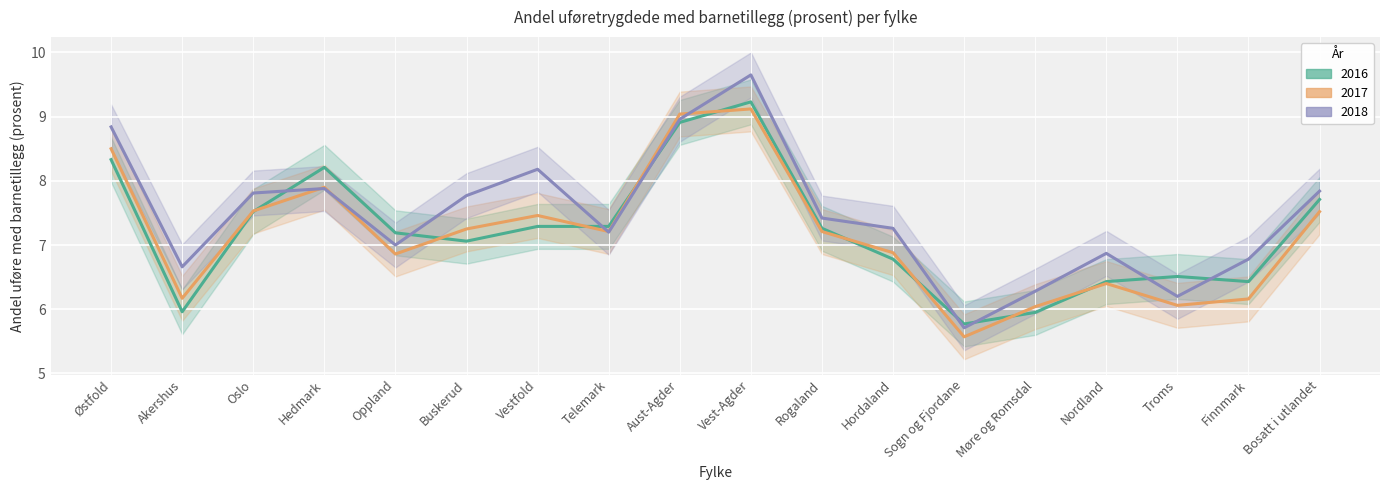

How many values in the 2017 series are below 7?

8